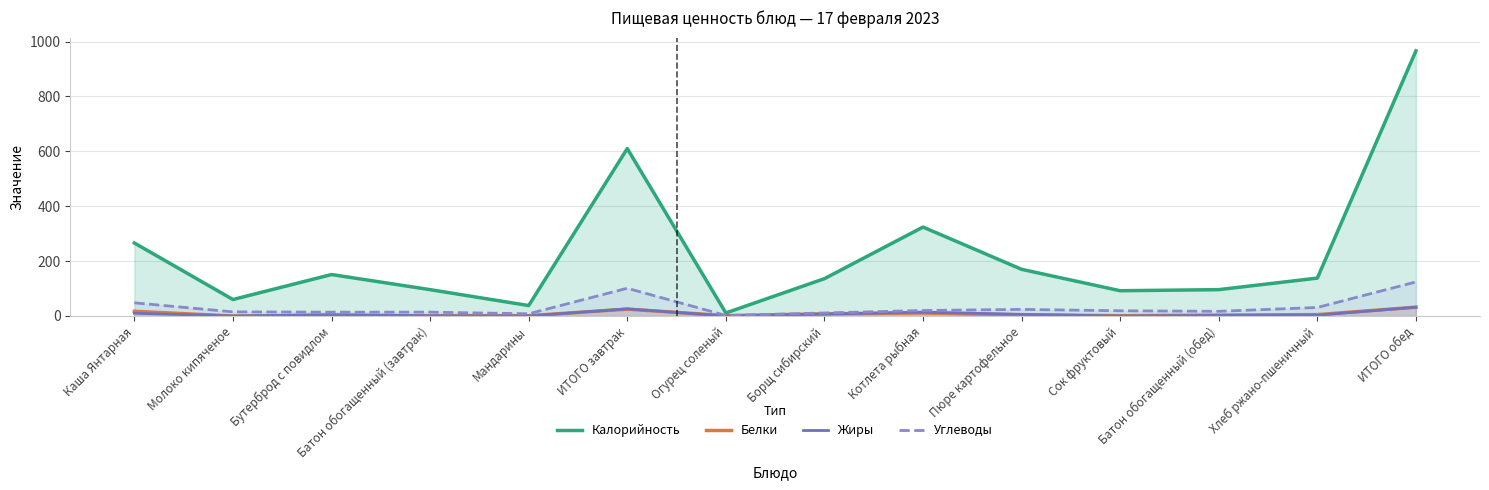

Where is Углеводы nearest to the value 63?

Каша Янтарная